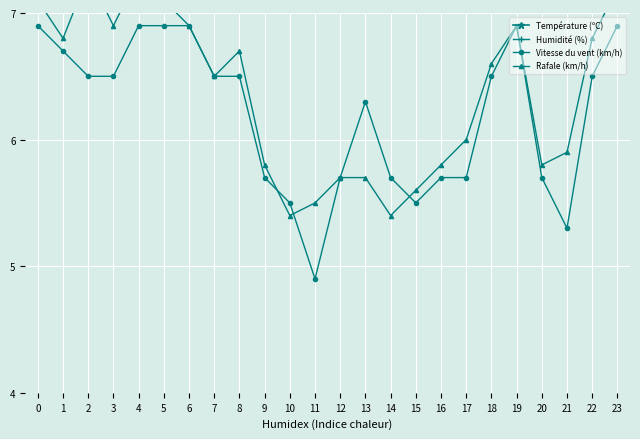

Where is the first local maximum for Rafale (km/h)?

2